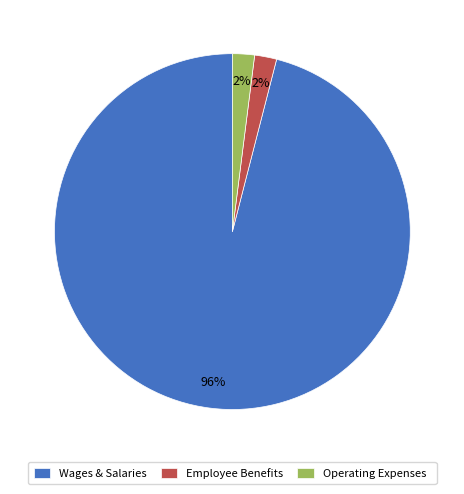

True or false: Operating Expenses accounts for 2% of the total.

True